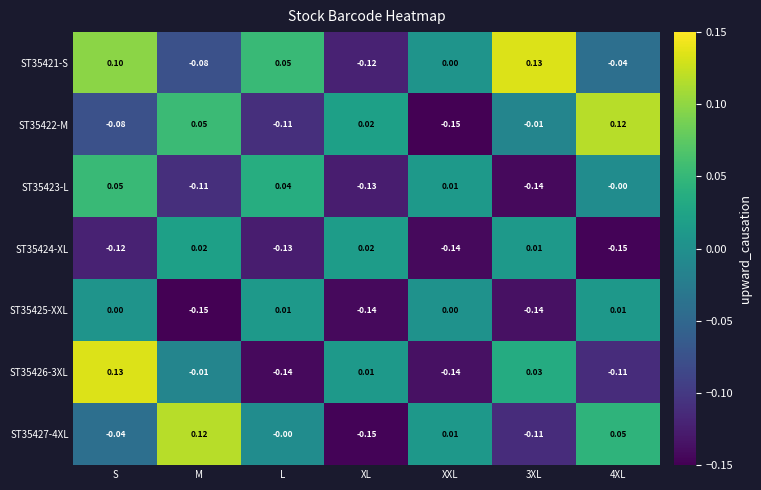

At which label is ST35427-4XL closest to 0?

L